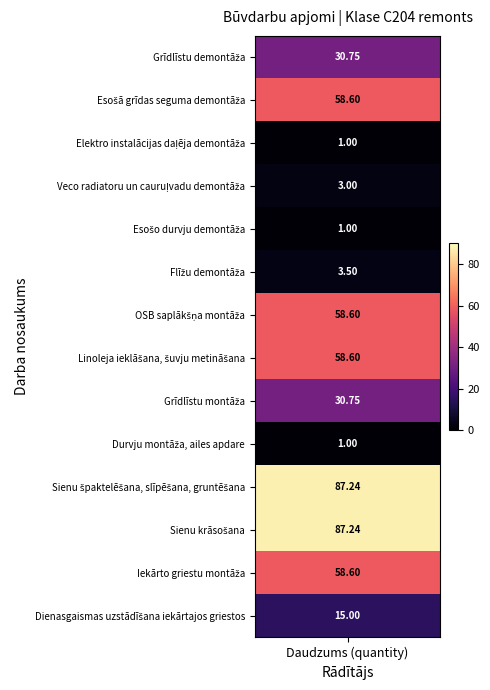

What is the sum of all Grīdlīstu montāža values?

30.8